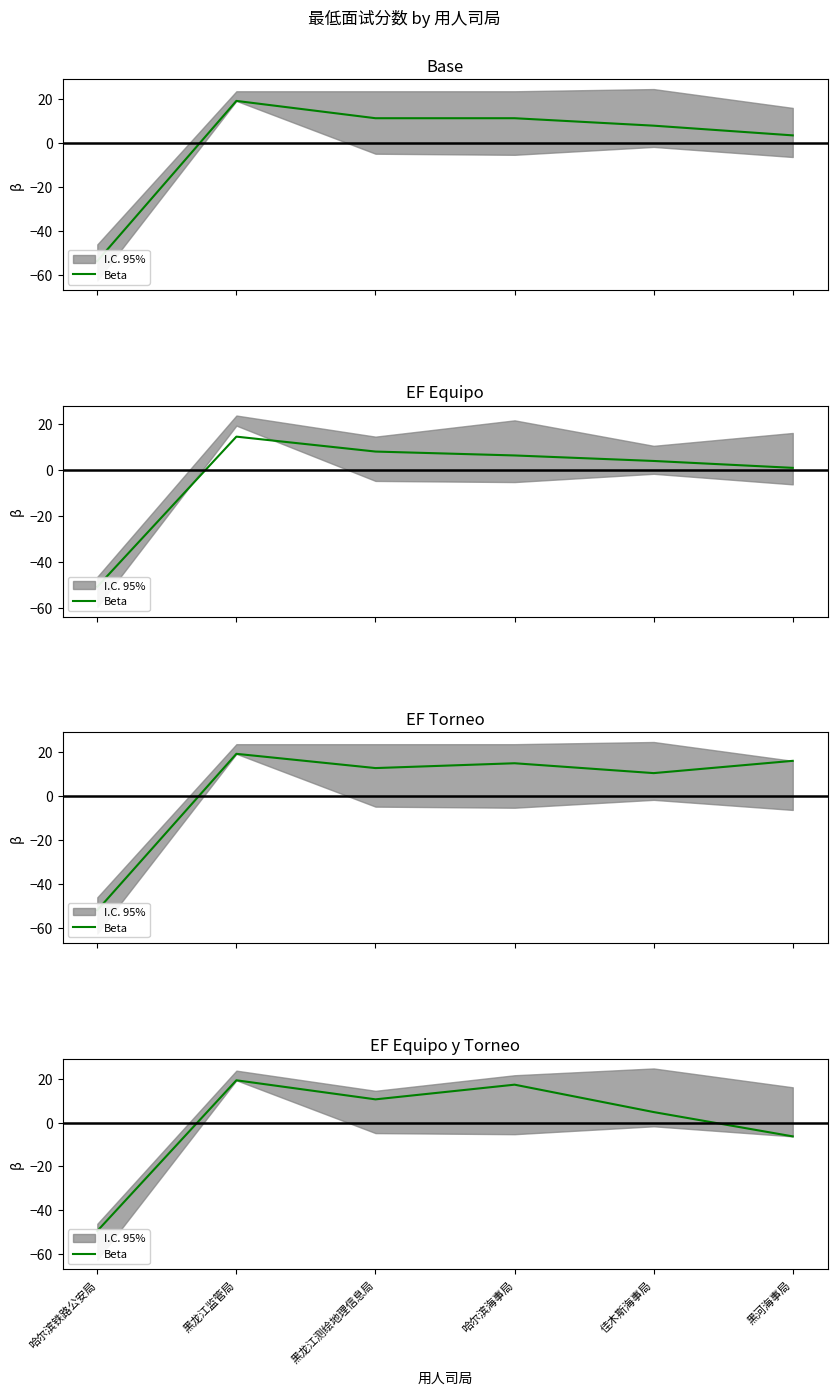

Rank the categories by value from lowest to highest.

哈尔滨铁路公安局, 黑河海事局, 佳木斯海事局, 黑龙江测绘地理信息局, 哈尔滨海事局, 黑龙江监管局